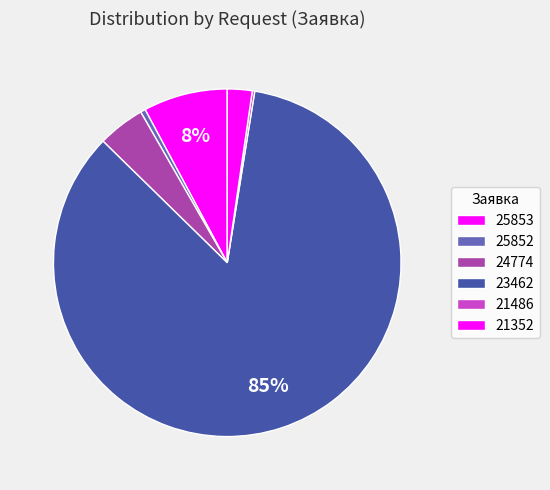

Which slice is the largest?

23462